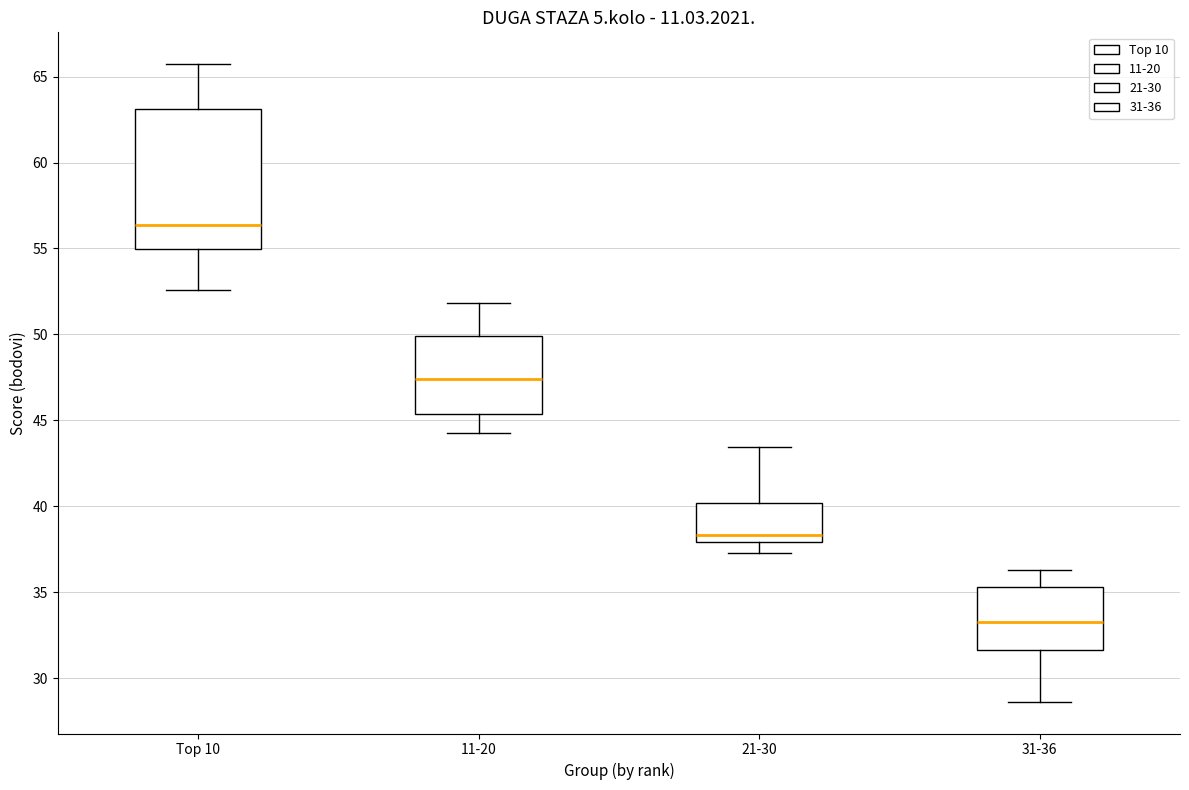

Reading left to right, transcribe this box plot: for each box, give where its median line is, the range the box spans, and where its two whiskers end, as read against the y-axis. The values are not printed on the chart, so give them approximately, as read against the axis.

Top 10: median 56.5, box 55.0 to 63.0, whiskers 52.5 to 65.5
11-20: median 47.5, box 45.5 to 50.0, whiskers 44.5 to 52.0
21-30: median 38.5, box 38.0 to 40.0, whiskers 37.5 to 43.5
31-36: median 33.0, box 31.5 to 35.5, whiskers 28.5 to 36.5